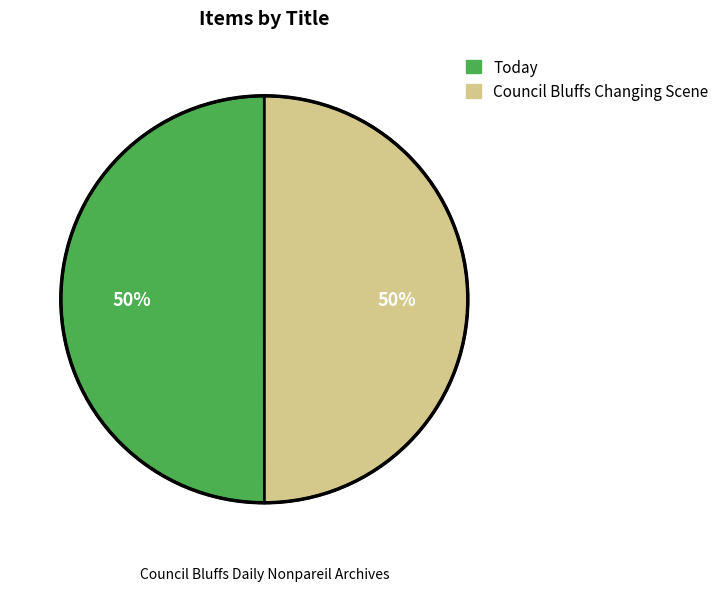

Approximately how many times larger is the value at Today compared to Council Bluffs Changing Scene?

1.0